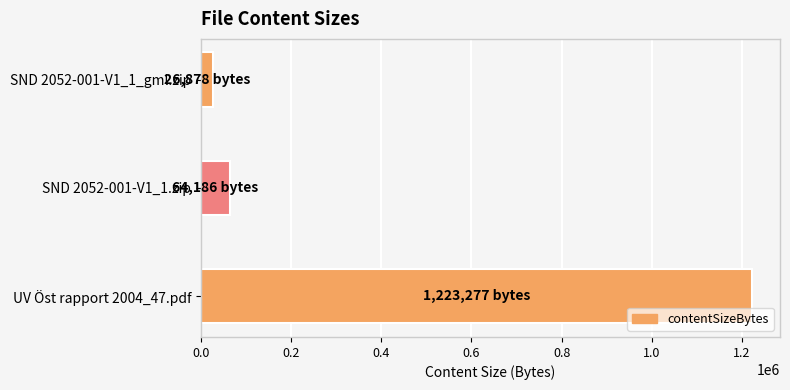

What is the label of the 2nd bar from the bottom?

SND 2052-001-V1_1.zip